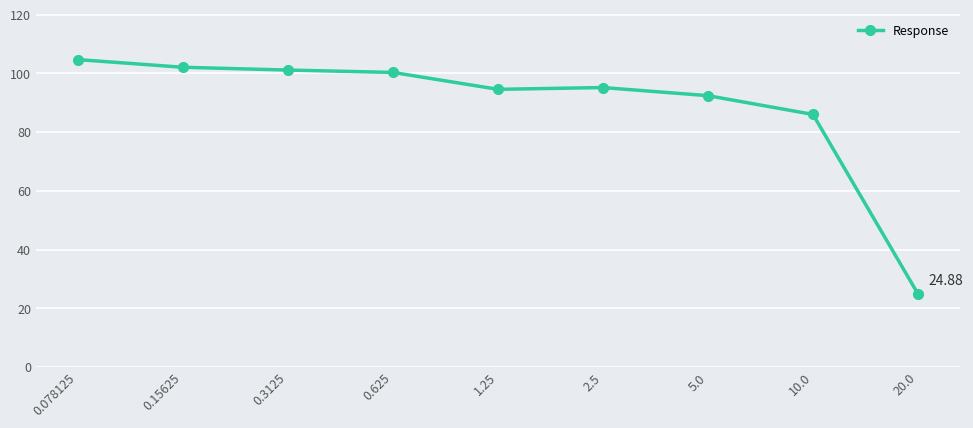

What value does the data have at 20.0?

24.9